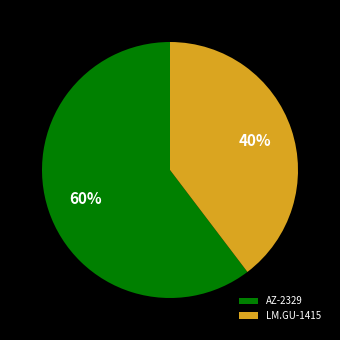

Combined, do AZ-2329 and LM.GU-1415 account for over 50%?

Yes